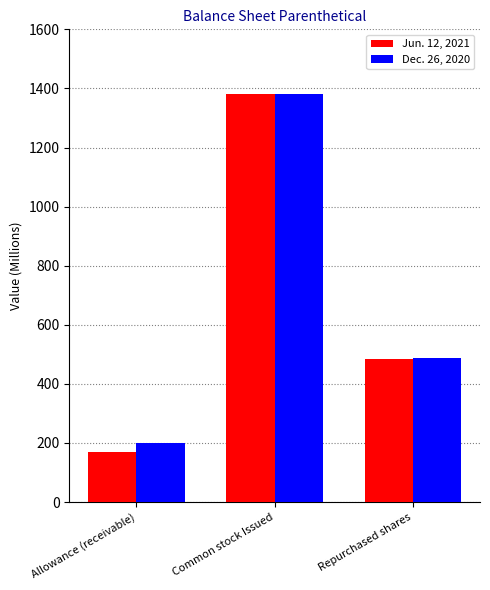

The value of Jun. 12, 2021 at Allowance (receivable) is 170. True or false?

True